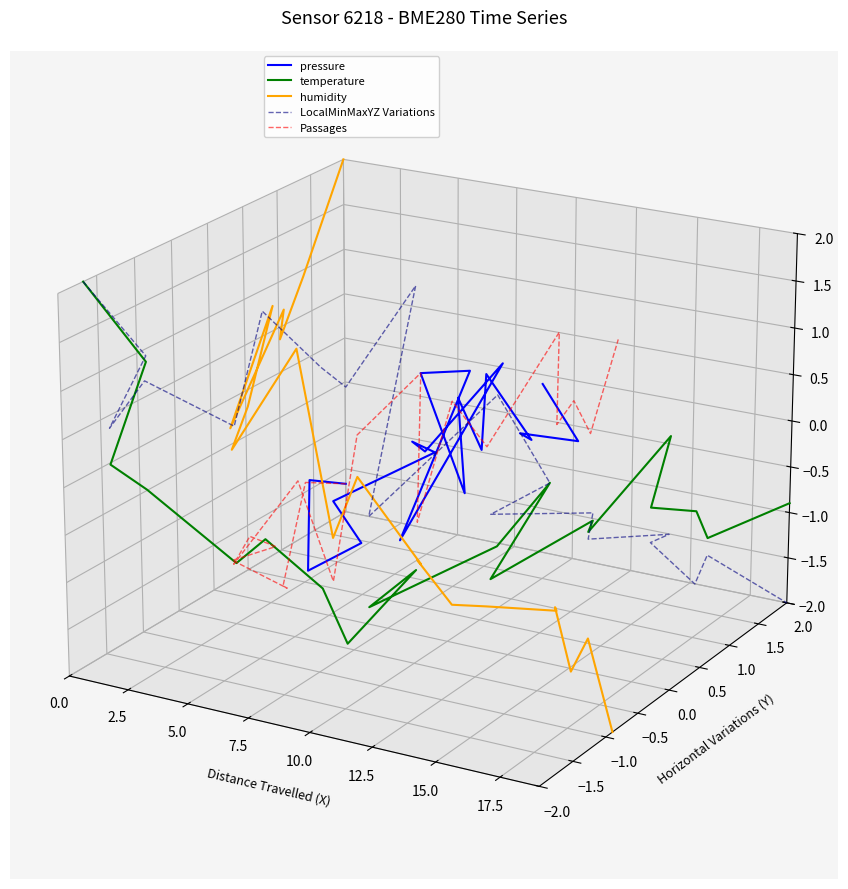

At which category does Passages reach its first local valley?

7.5